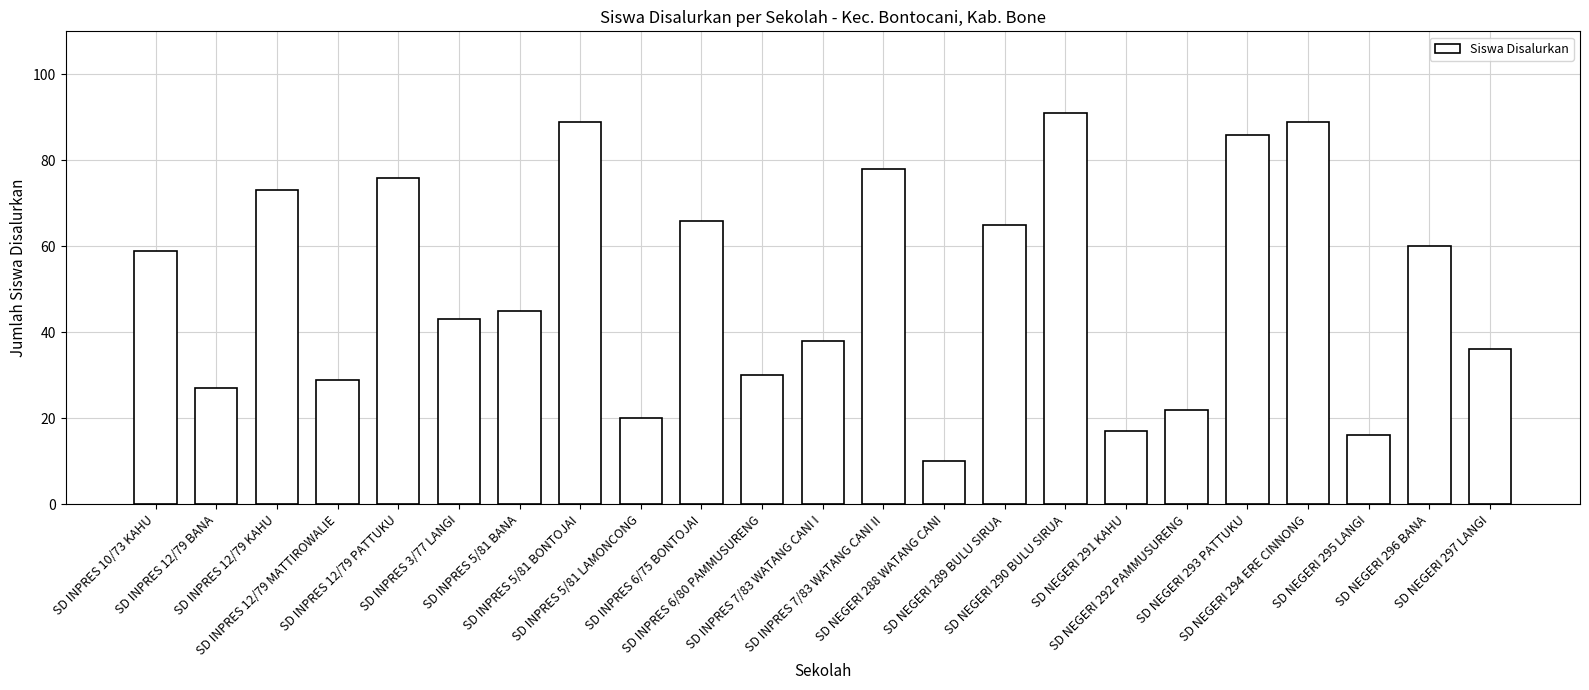

What is the maximum value shown in the chart?

91